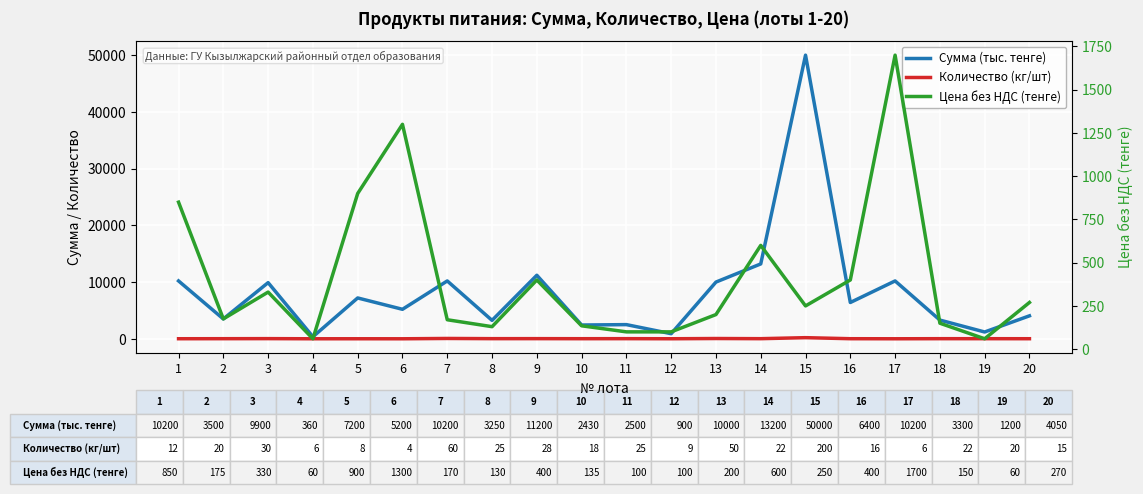

Reading right to left, extract all data points from this chart.

Сумма (тыс. тенге): 20=4050	19=1200	18=3300	17=10200	16=6400	15=50000	14=13200	13=10000	12=900	11=2500	10=2430	9=11200	8=3250	7=10200	6=5200	5=7200	4=360	3=9900	2=3500	1=10200
Количество (кг/шт): 20=15	19=20	18=22	17=6	16=16	15=200	14=22	13=50	12=9	11=25	10=18	9=28	8=25	7=60	6=4	5=8	4=6	3=30	2=20	1=12
Цена без НДС (тенге): 20=270	19=60	18=150	17=1700	16=400	15=250	14=600	13=200	12=100	11=100	10=135	9=400	8=130	7=170	6=1300	5=900	4=60	3=330	2=175	1=850